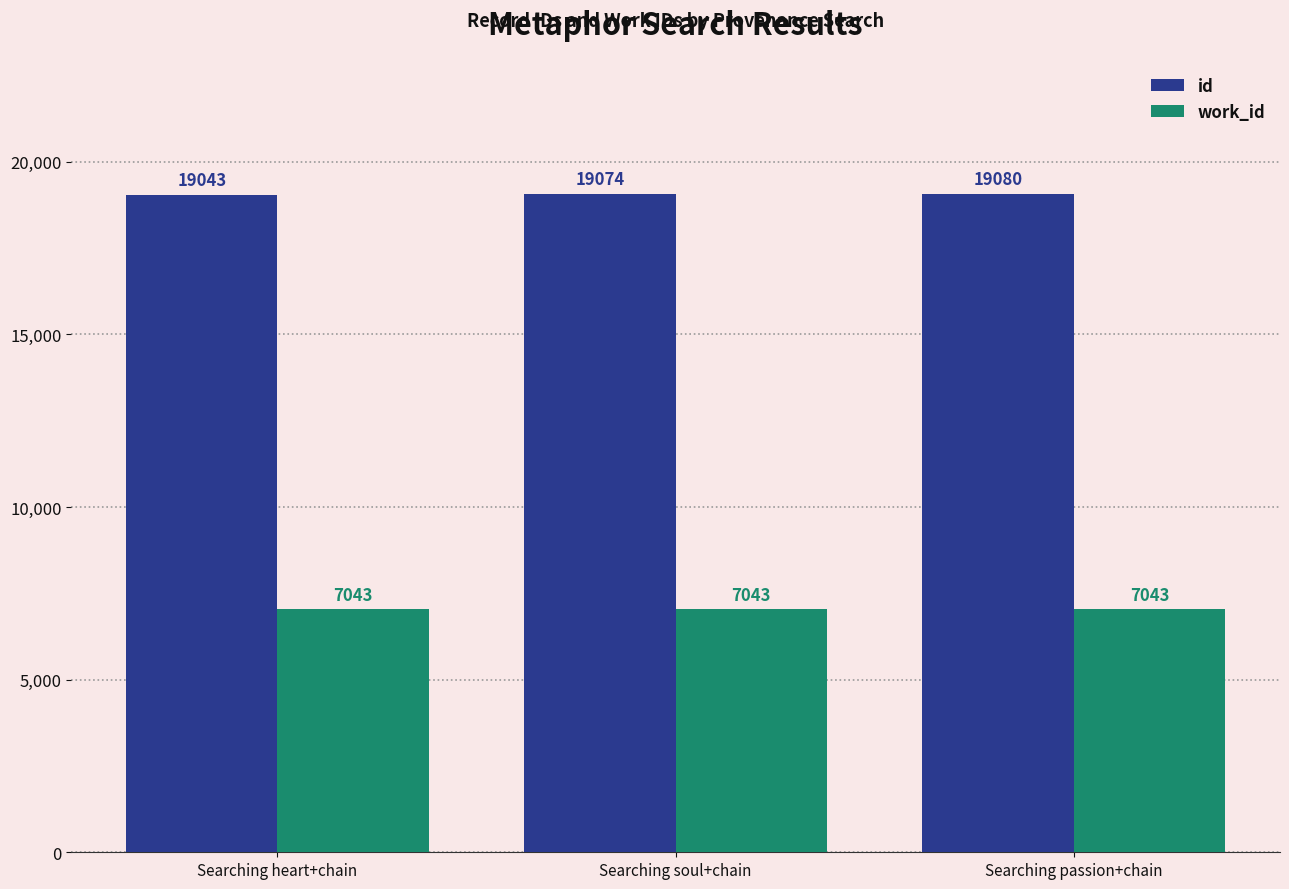

Which series has the largest range (max minus min)?

id